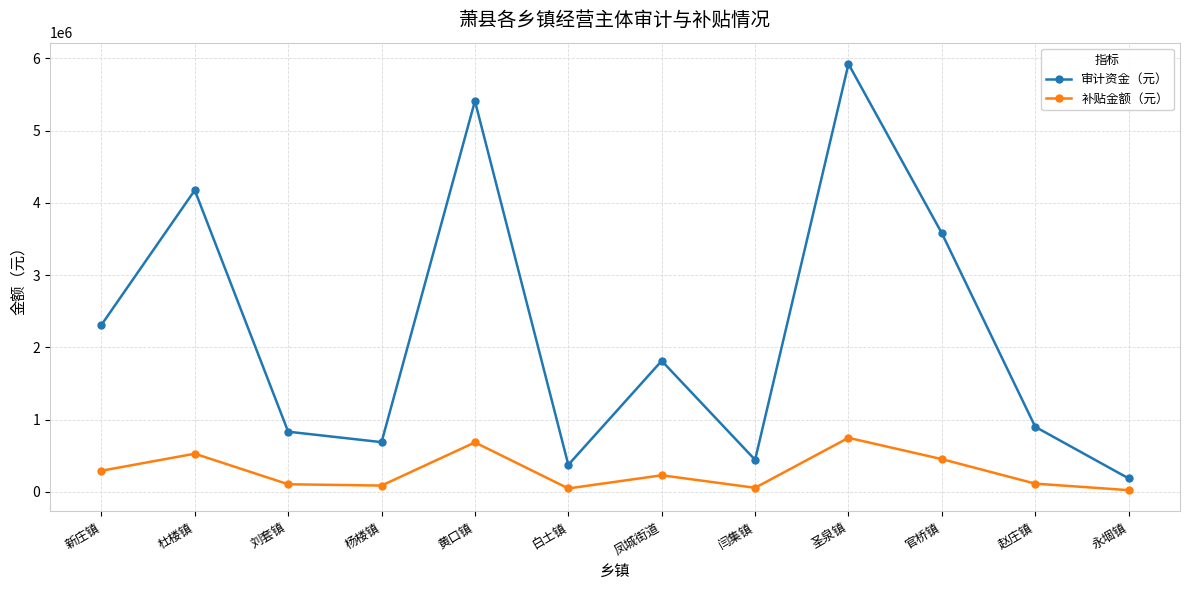

What is the difference between the maximum and second lowest values in the 补贴金额（元） series?

700692.6